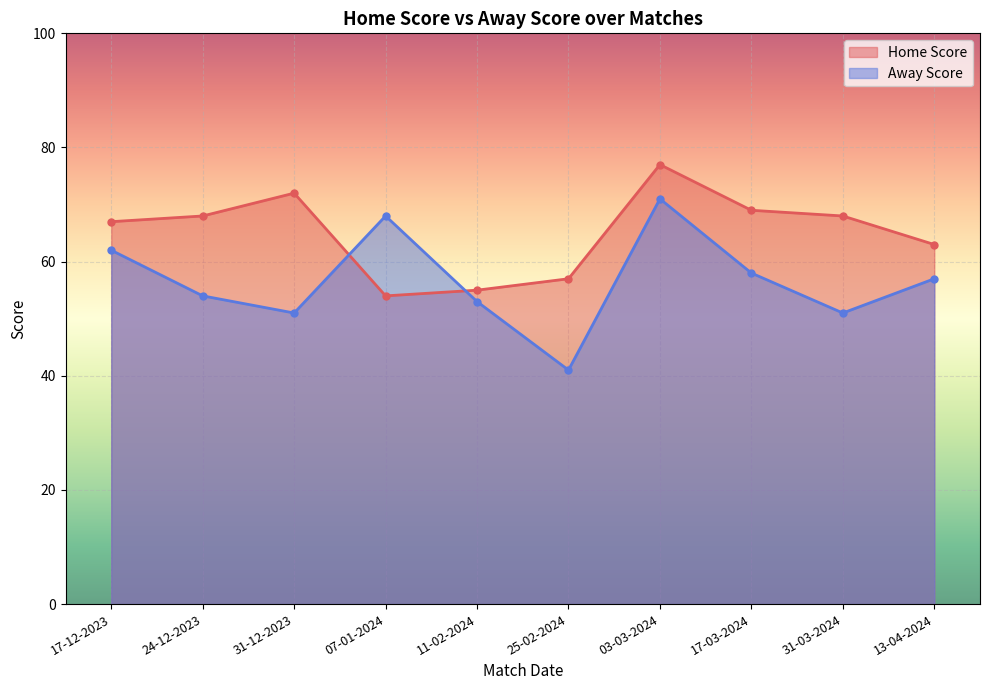

What is the label of the 7th point from the left?

03-03-2024